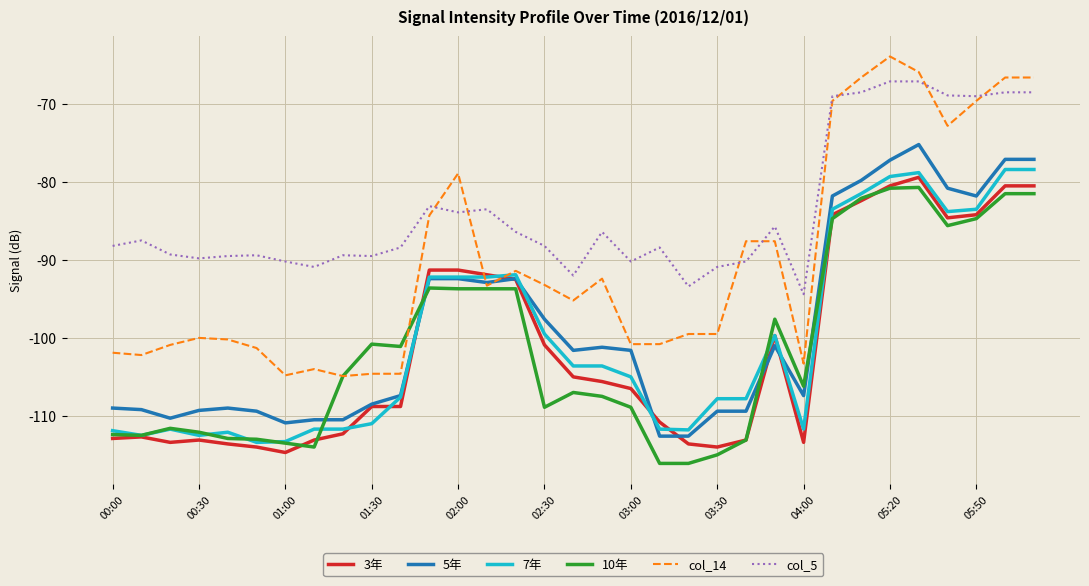

What is the difference between the second highest and second lowest values in the col_5 series?

26.3